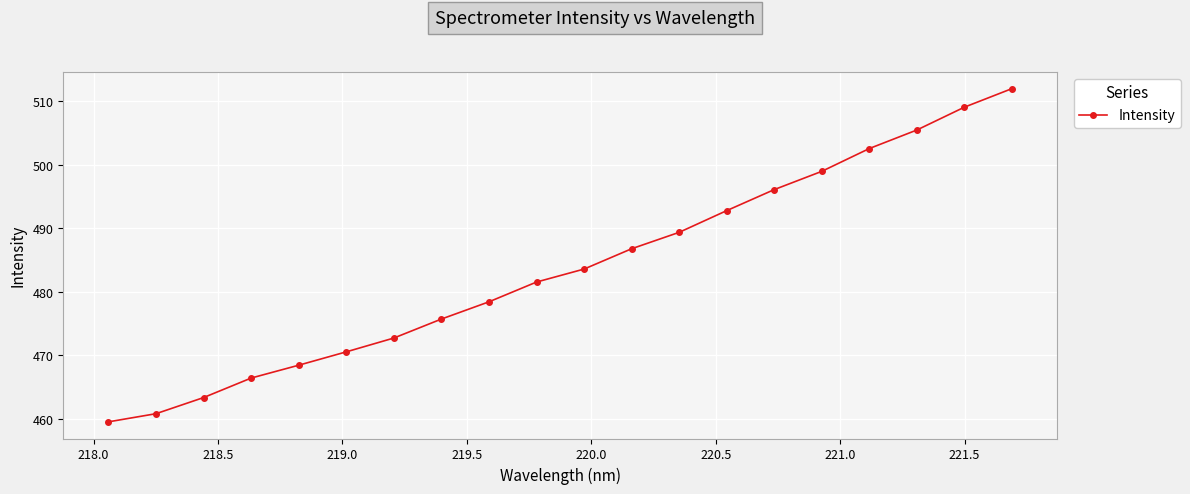

What is the value of the 17th point from the left?

502.5